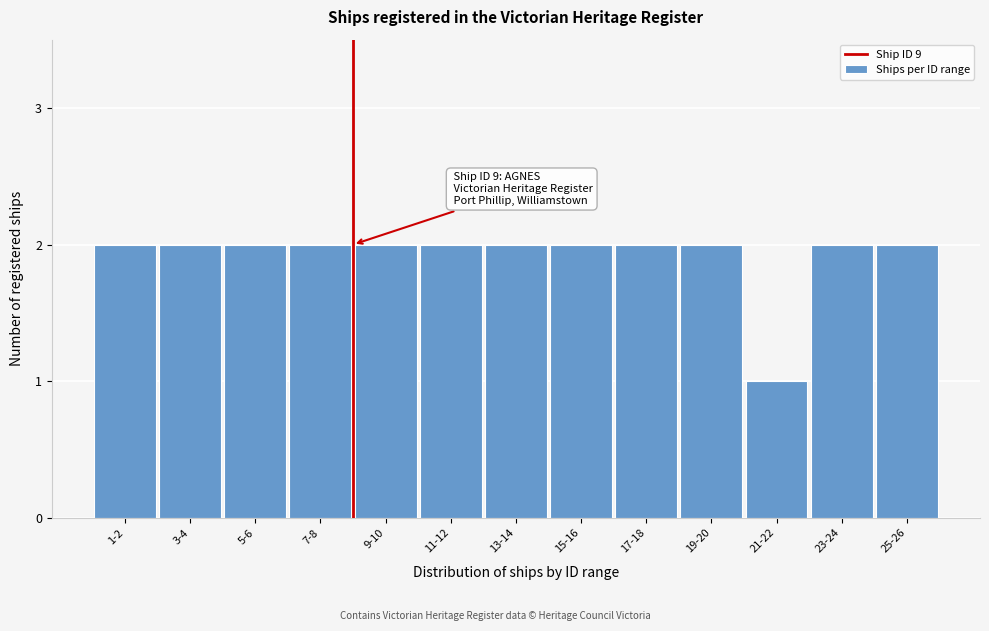

Reading left to right, transcribe all the data shown in this chart.

1-2=2	3-4=2	5-6=2	7-8=2	9-10=2	11-12=2	13-14=2	15-16=2	17-18=2	19-20=2	21-22=1	23-24=2	25-26=2